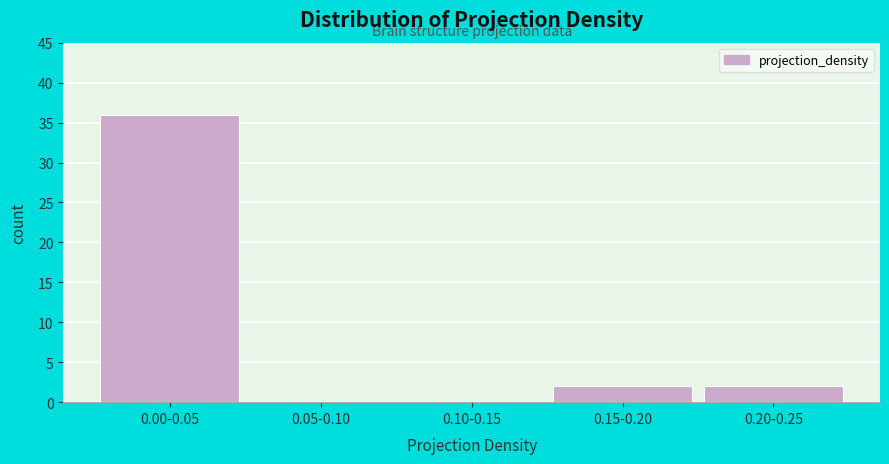

Reading left to right, list all the values displayed in this chart.

0.00-0.05=36	0.05-0.10=0	0.10-0.15=0	0.15-0.20=2	0.20-0.25=2